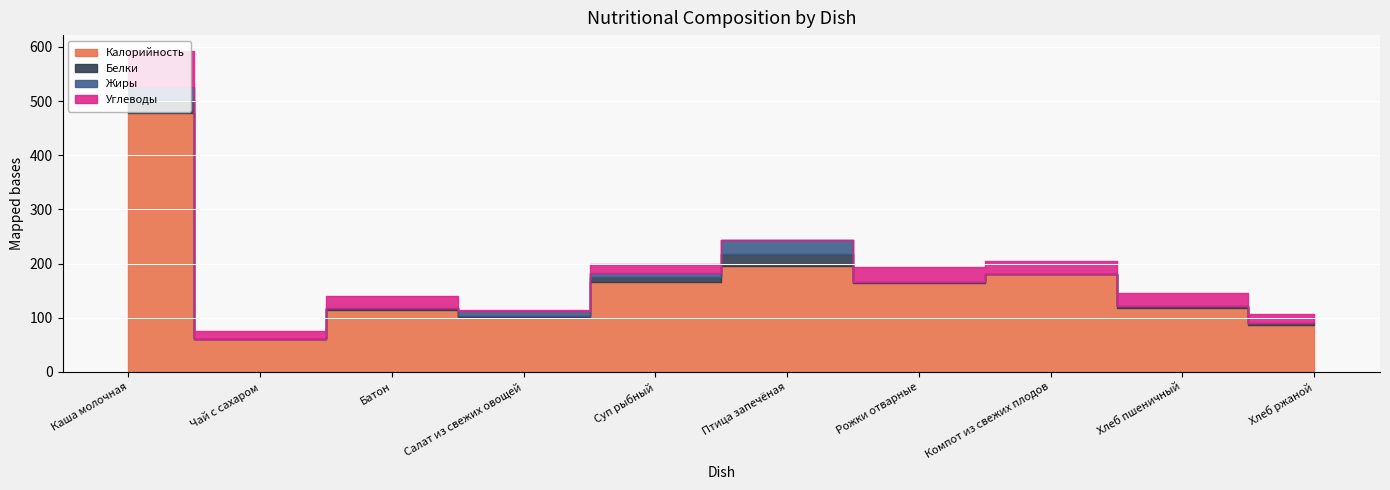

What is the label of the 1st point from the right?

Хлеб ржаной